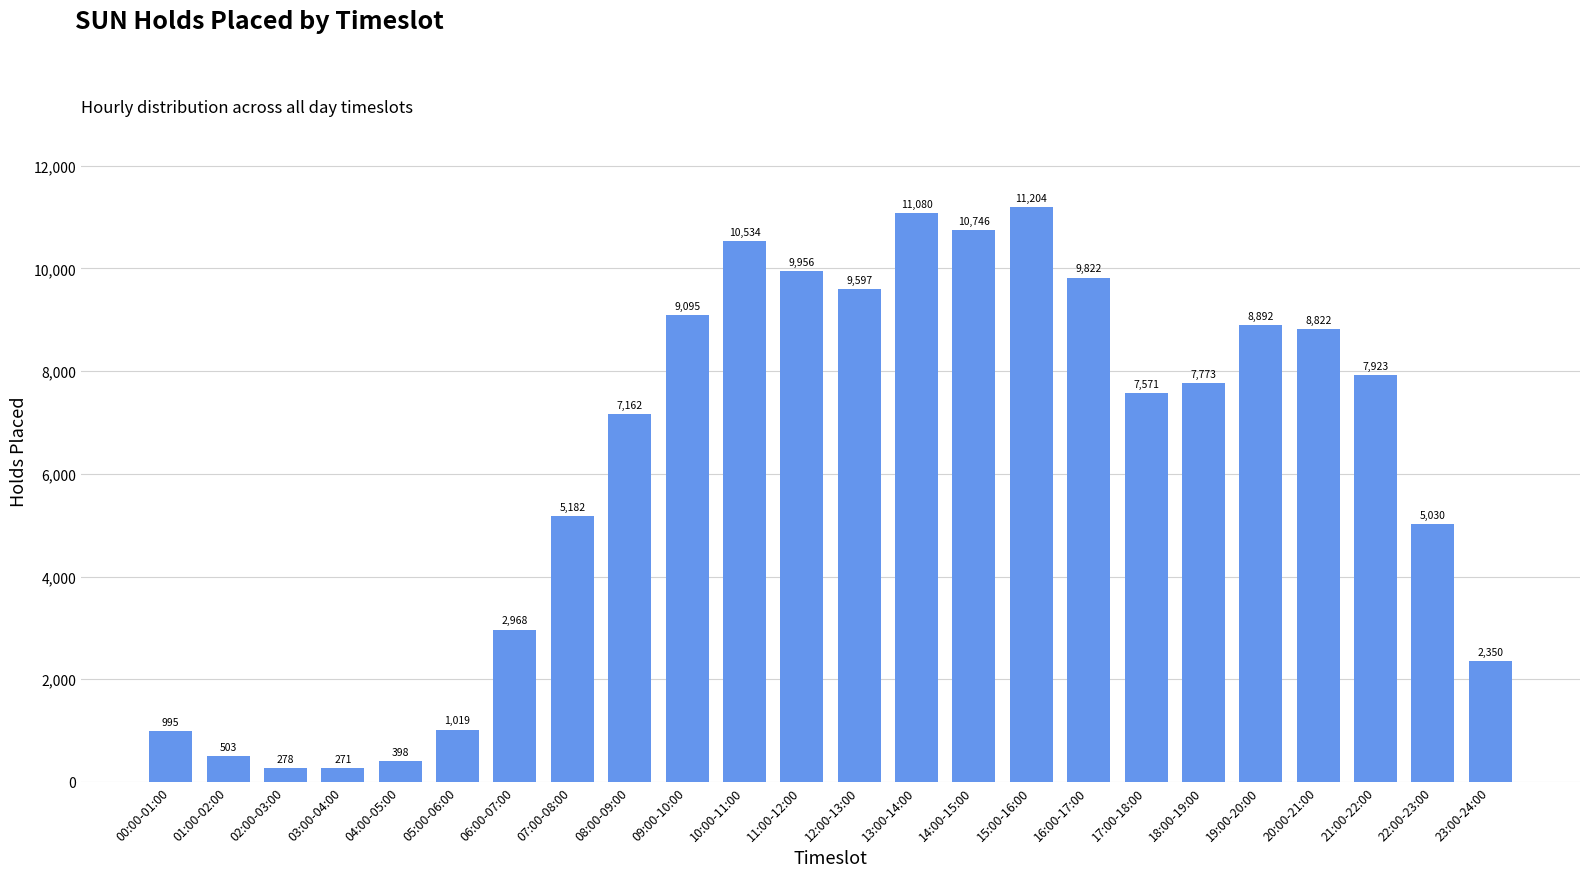

What is the value of the 7th bar from the left?

2968